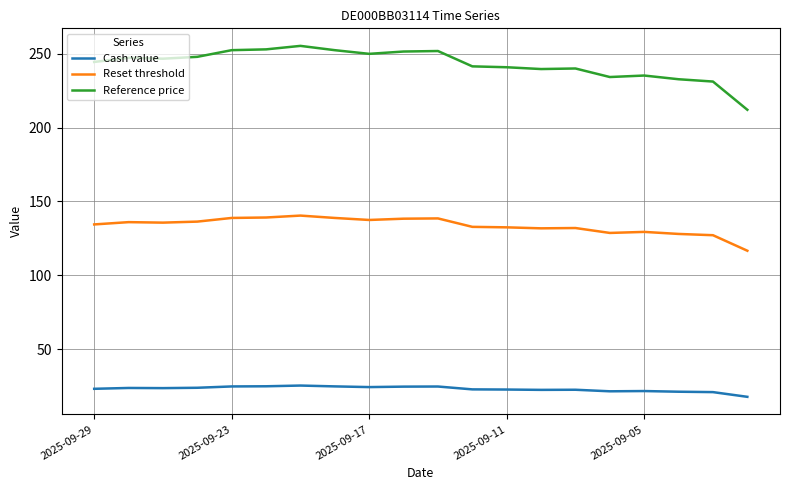

What are all the series names shown in the legend?

Cash value, Reset threshold, Reference price